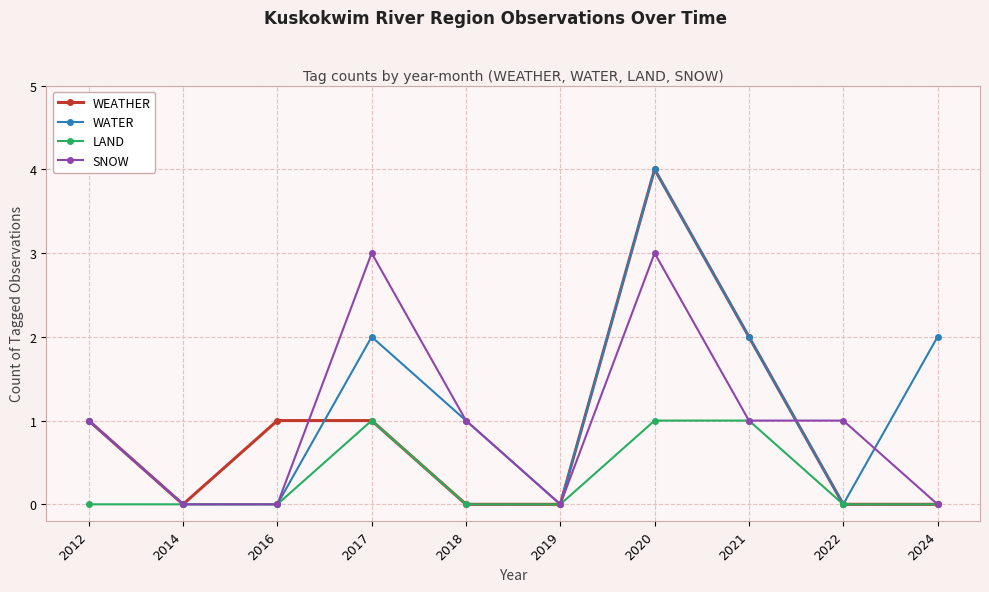

The SNOW series shows 1 at 2012. True or false?

True